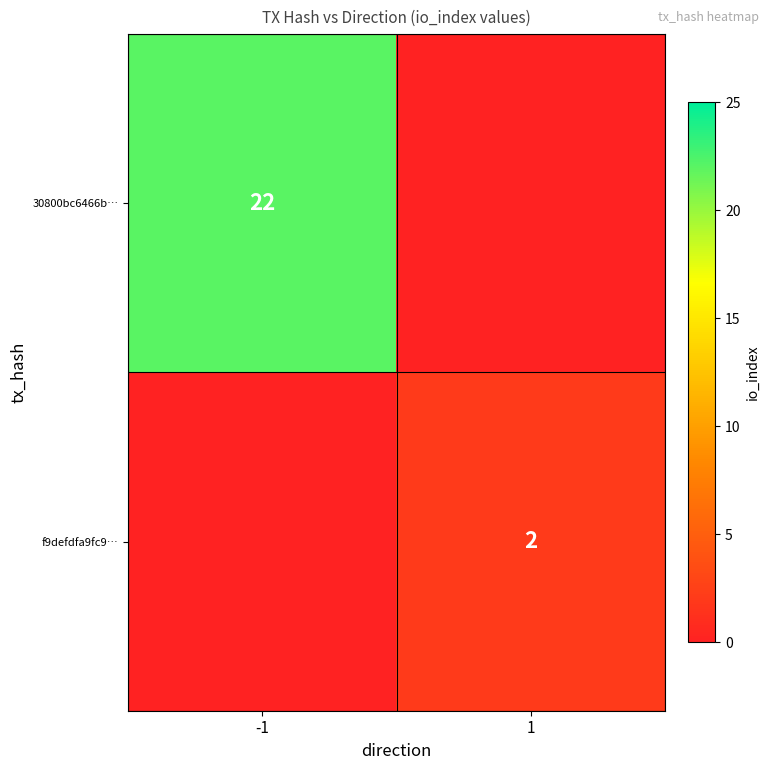

At how many categories does at least one series exceed 18?

1